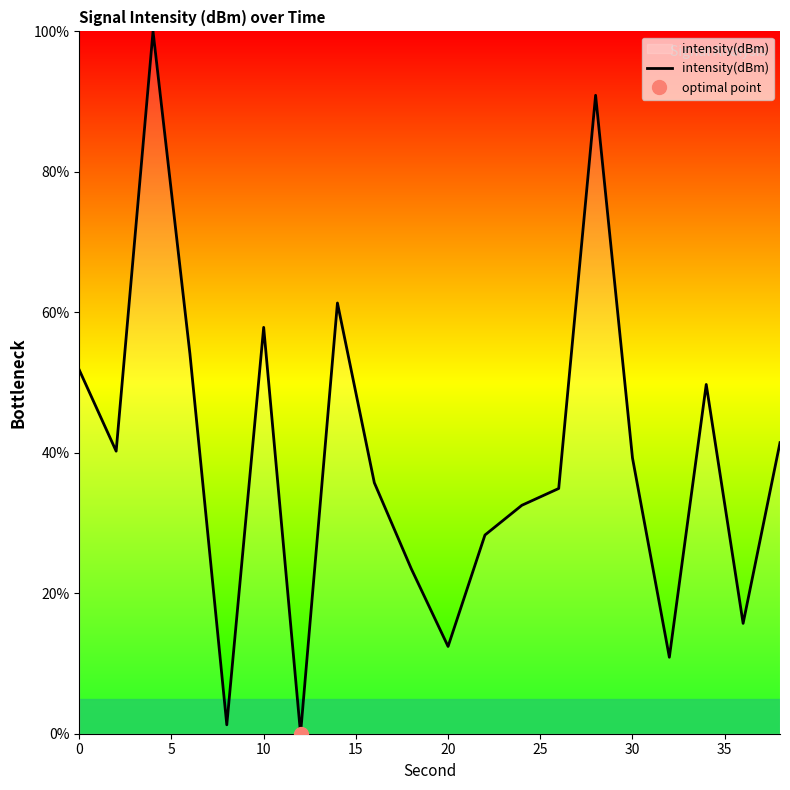

What is the sum of all values?

781.9